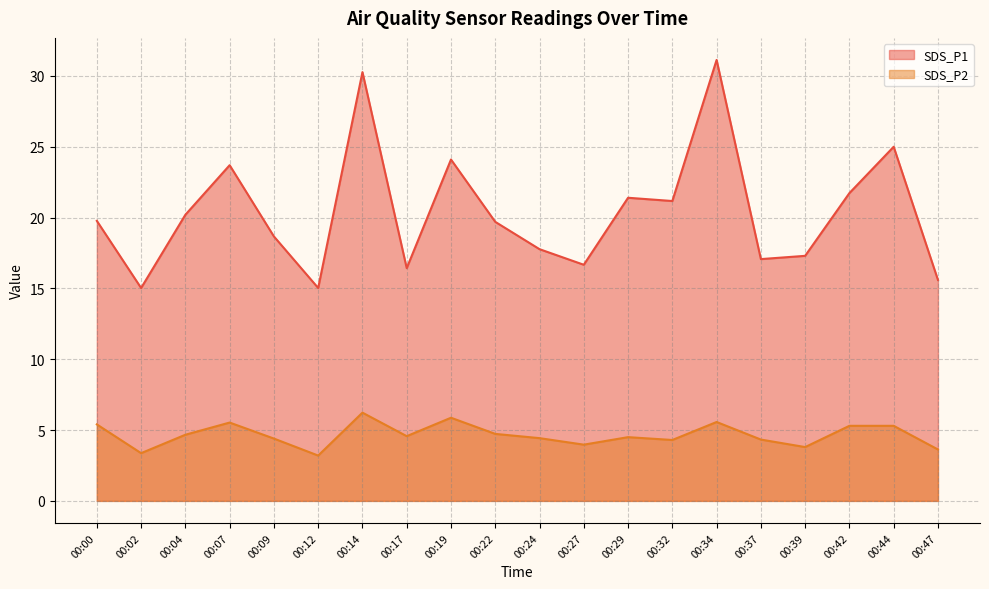

True or false: SDS_P2 and SDS_P1 cross at least once.

False